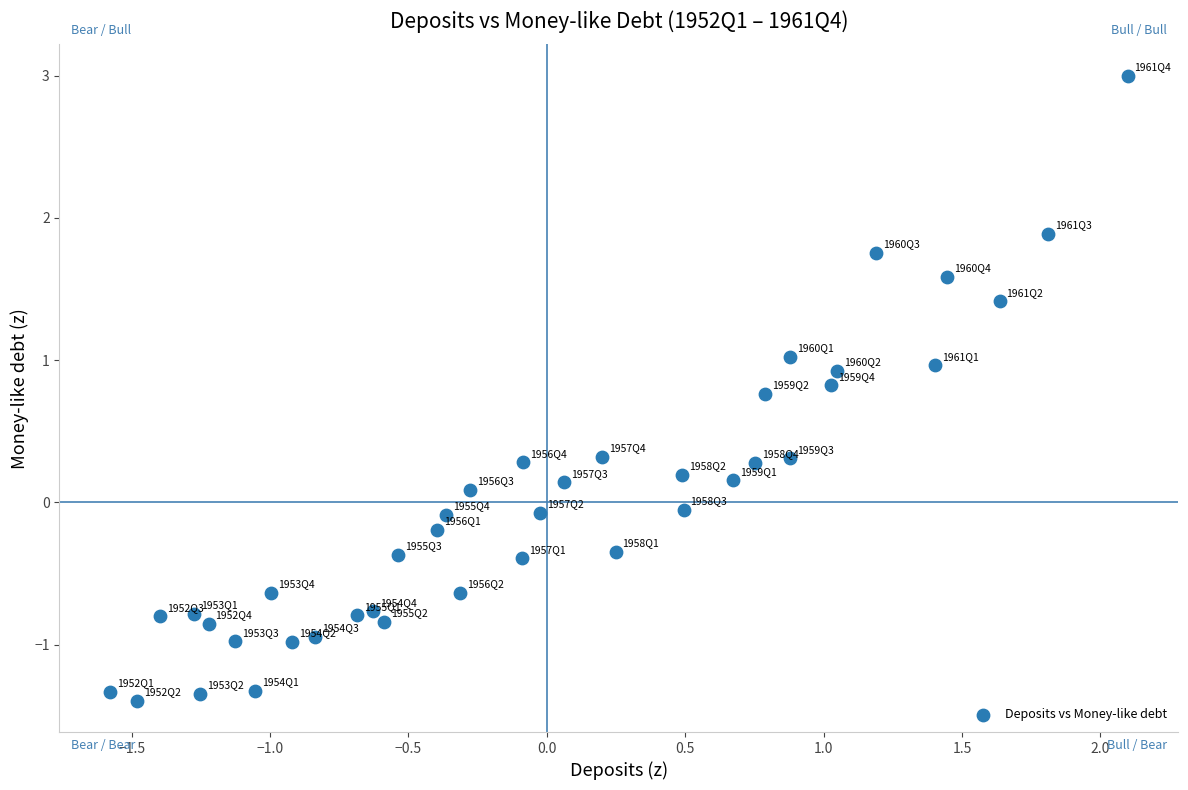

What is the range of X values (max minus min)?

3.7